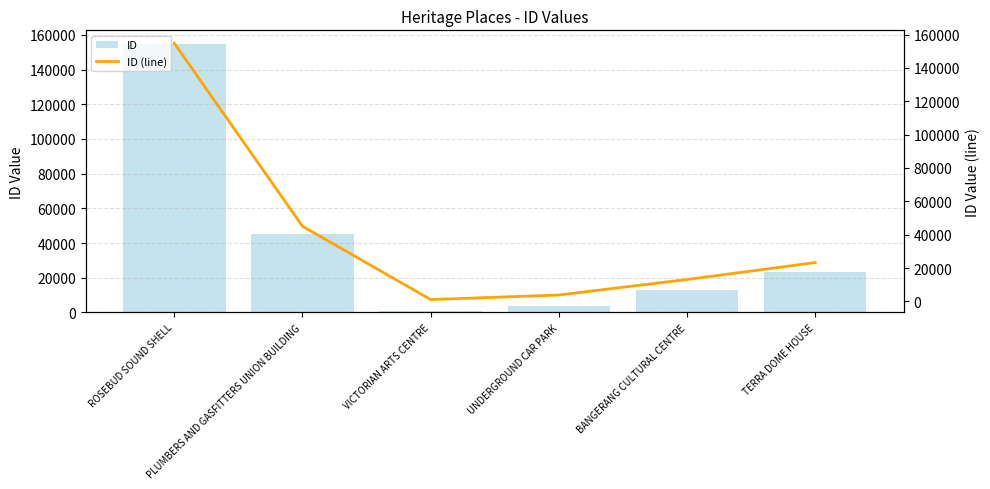

Reading right to left, what are all the values shown in this chart?

ID: TERRA DOME HOUSE=23250	BANGERANG CULTURAL CENTRE=13104	UNDERGROUND CAR PARK=3808	VICTORIAN ARTS CENTRE=1067	PLUMBERS AND GASFITTERS UNION BUILDING=45055	ROSEBUD SOUND SHELL=154866
ID (line): TERRA DOME HOUSE=23250	BANGERANG CULTURAL CENTRE=13104	UNDERGROUND CAR PARK=3808	VICTORIAN ARTS CENTRE=1067	PLUMBERS AND GASFITTERS UNION BUILDING=45055	ROSEBUD SOUND SHELL=154866